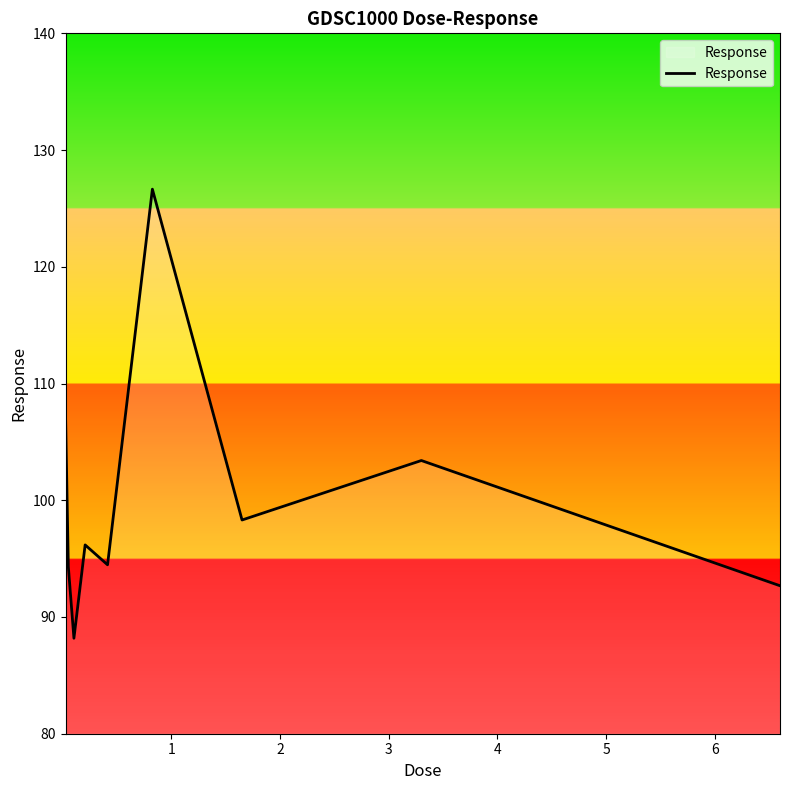

What is the average value?

100.2